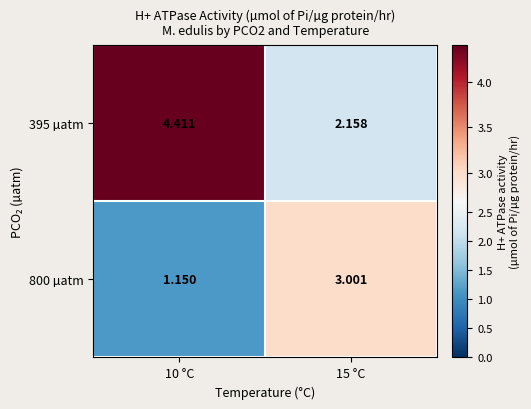

Is the value of 800 µatm at 10 °C greater than the value of 395 µatm at 10 °C?

No